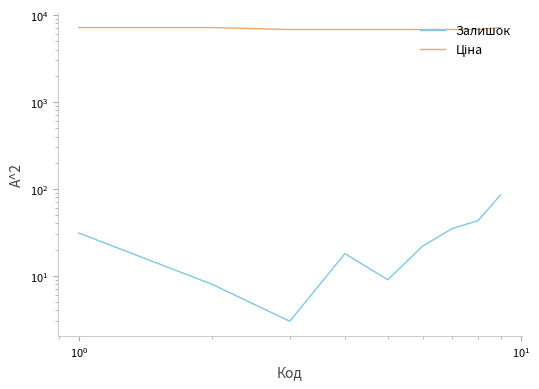

Is the value of Ціна at 6 greater than the value of Залишок at 6?

Yes